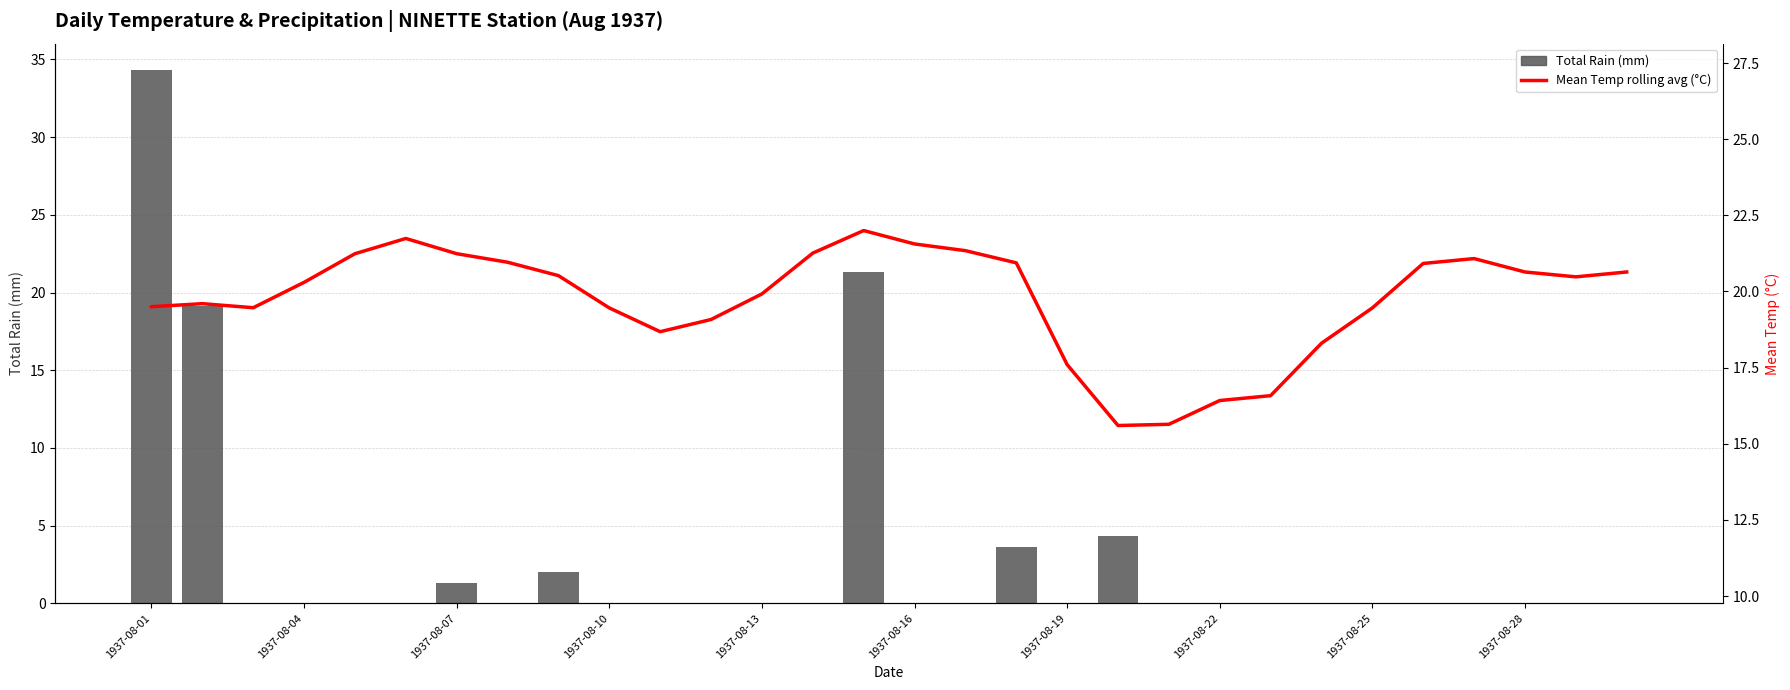

The Total Rain (mm) series shows 13.2 at 29. True or false?

False